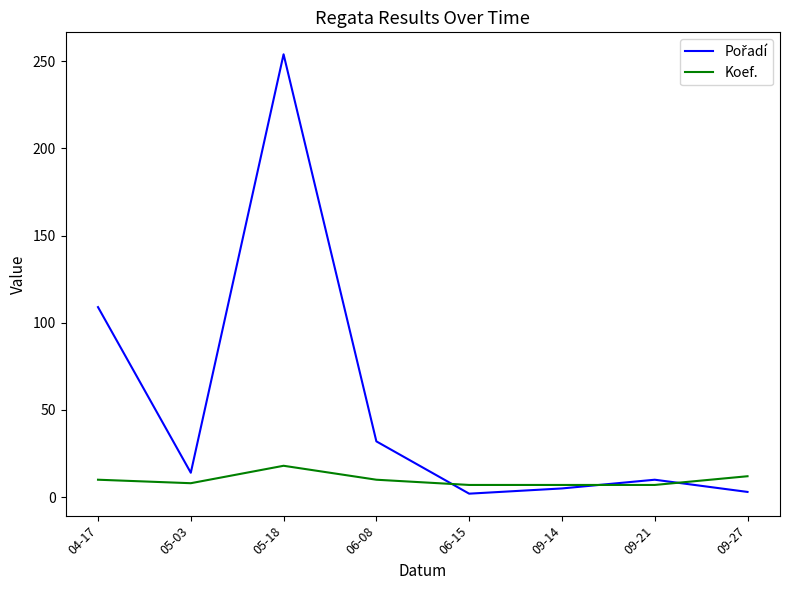

What is the minimum value shown in the chart?

2